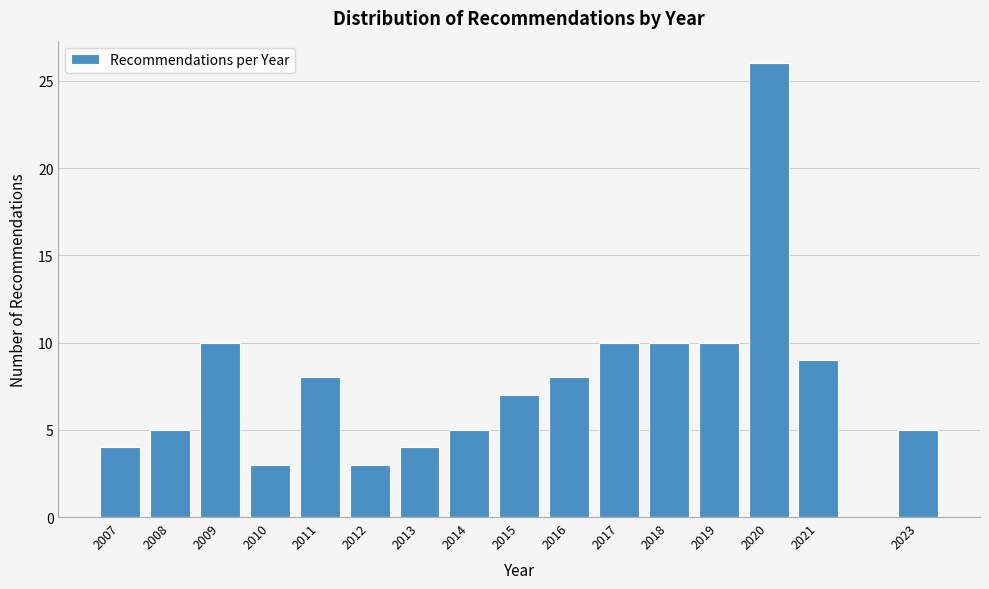

Reading left to right, transcribe all the data shown in this chart.

2007=4	2008=5	2009=10	2010=3	2011=8	2012=3	2013=4	2014=5	2015=7	2016=8	2017=10	2018=10	2019=10	2020=26	2021=9	2023=5